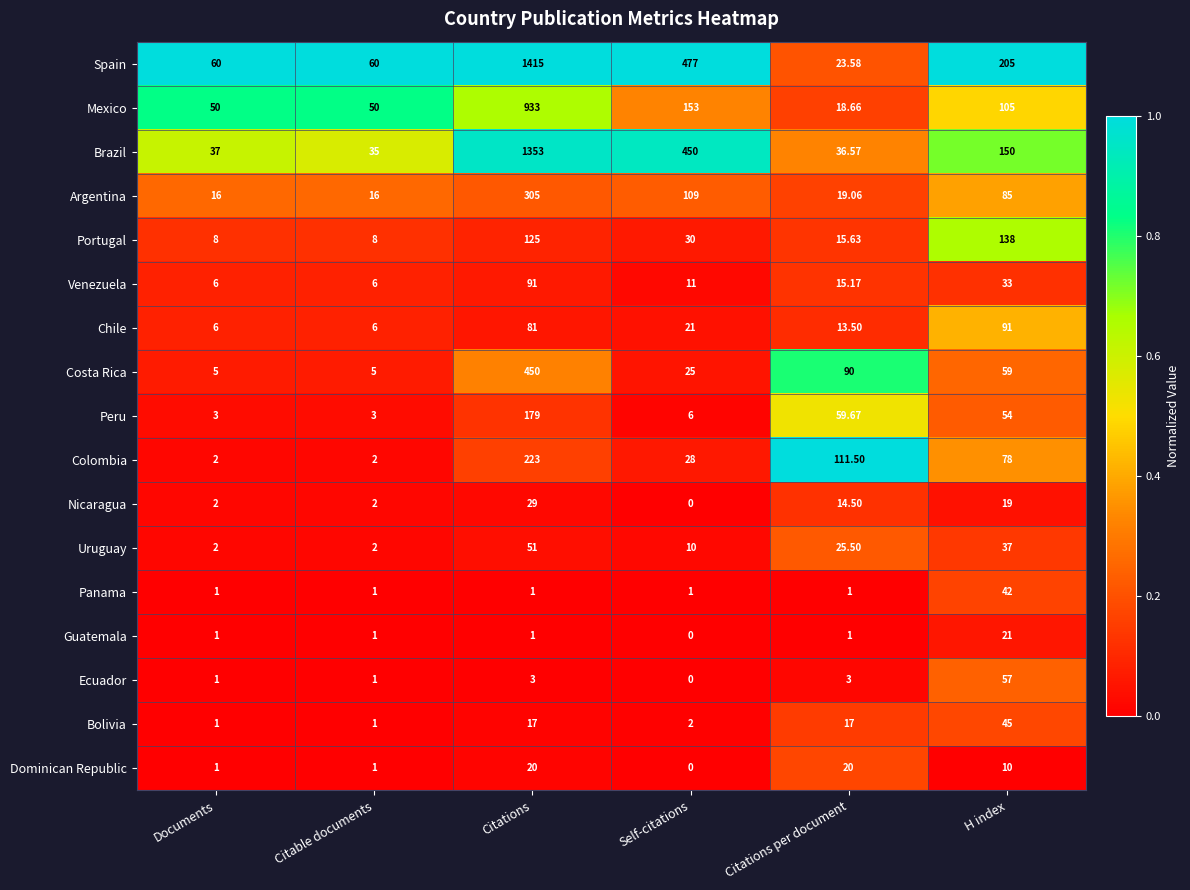

Which label corresponds to the largest value in the chart?

Citations